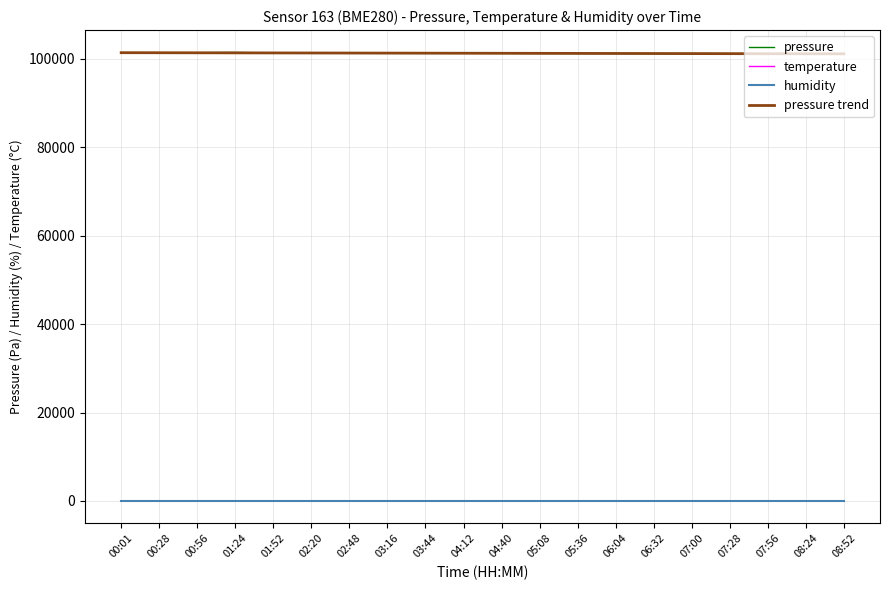

Is the value of pressure trend at 04:40 greater than the value of temperature at 05:36?

Yes